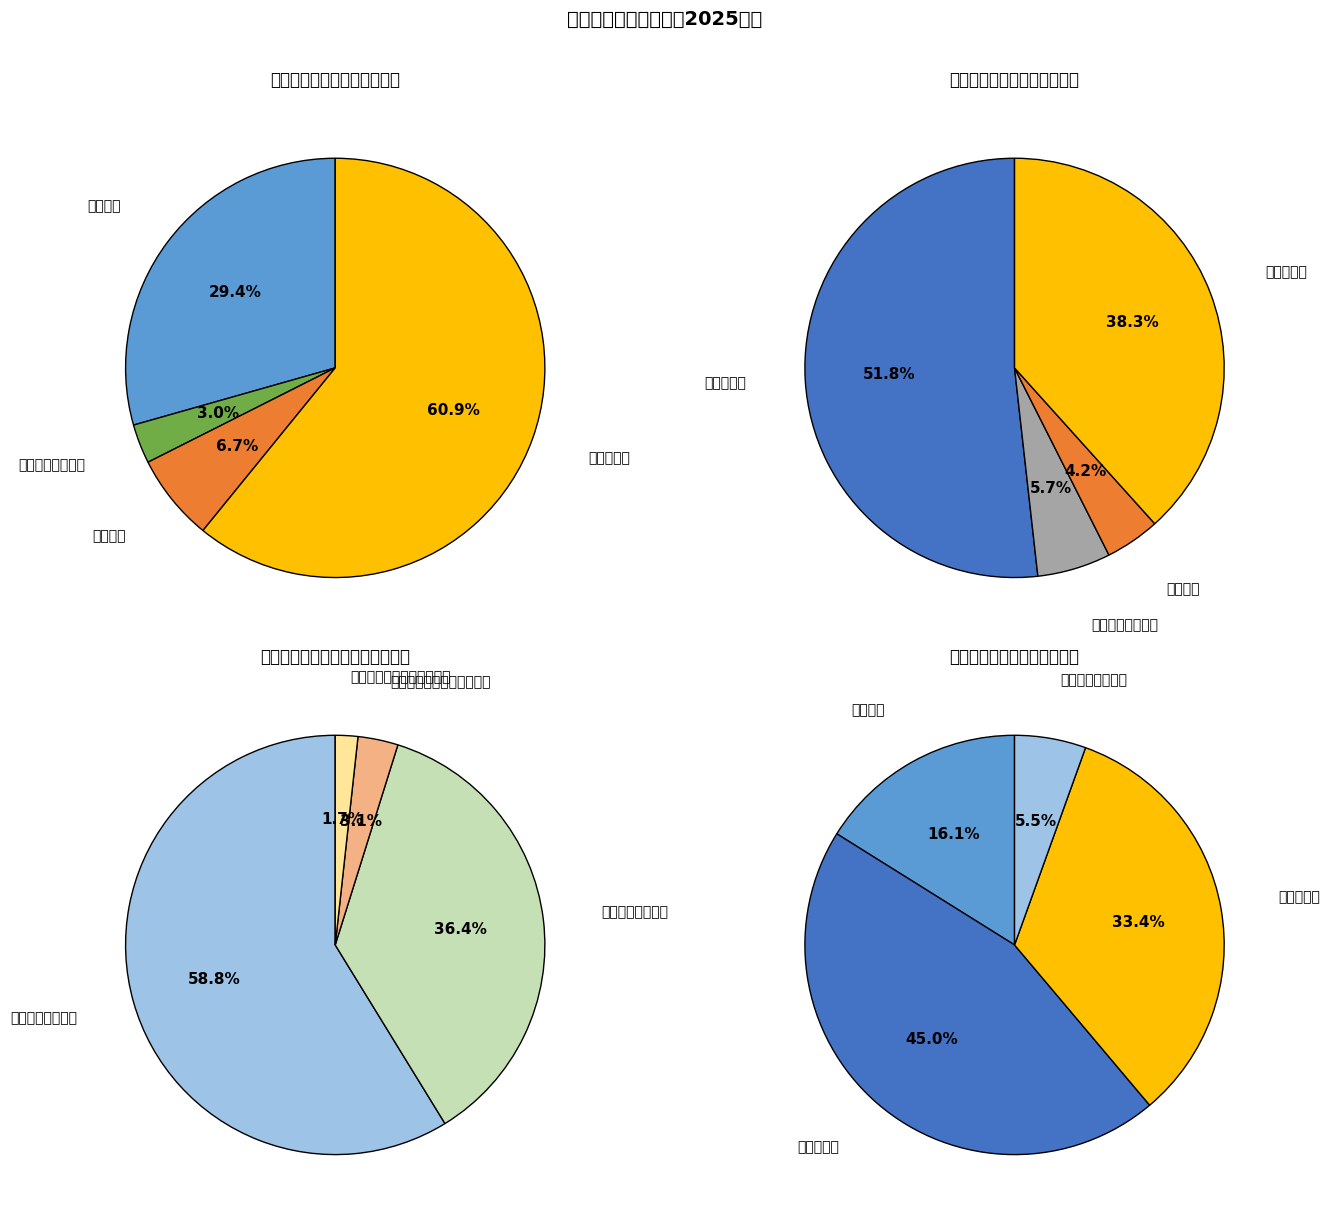

What is the change in value from 特困人员救助供养 to 全市免疫规划接种?

+552.3